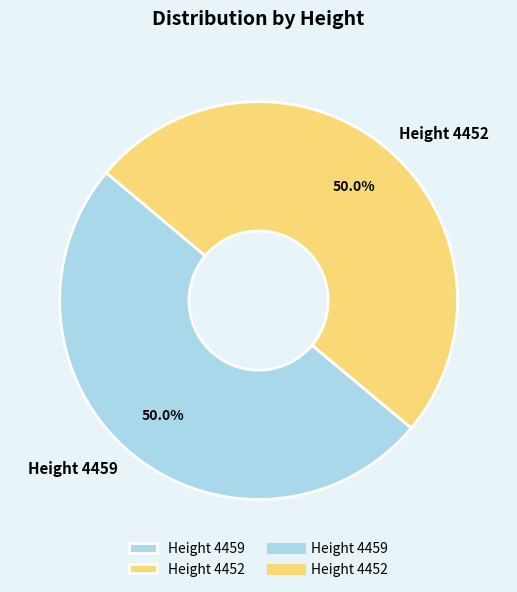

To the nearest percent, what percentage of the pie is Height 4459?

50%